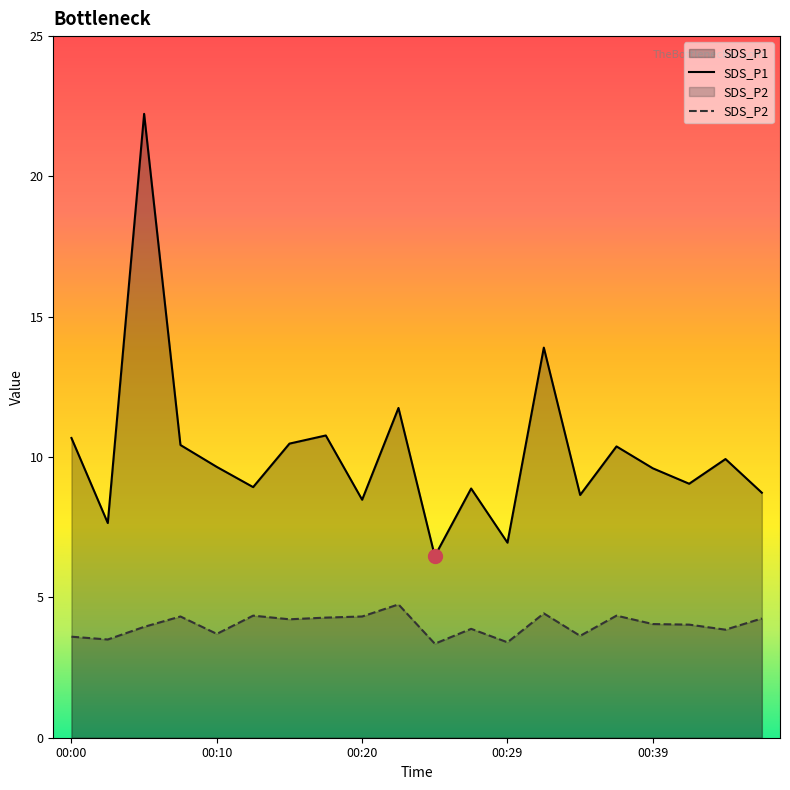

How many interior local peaks does the SDS_P2 series have?

6